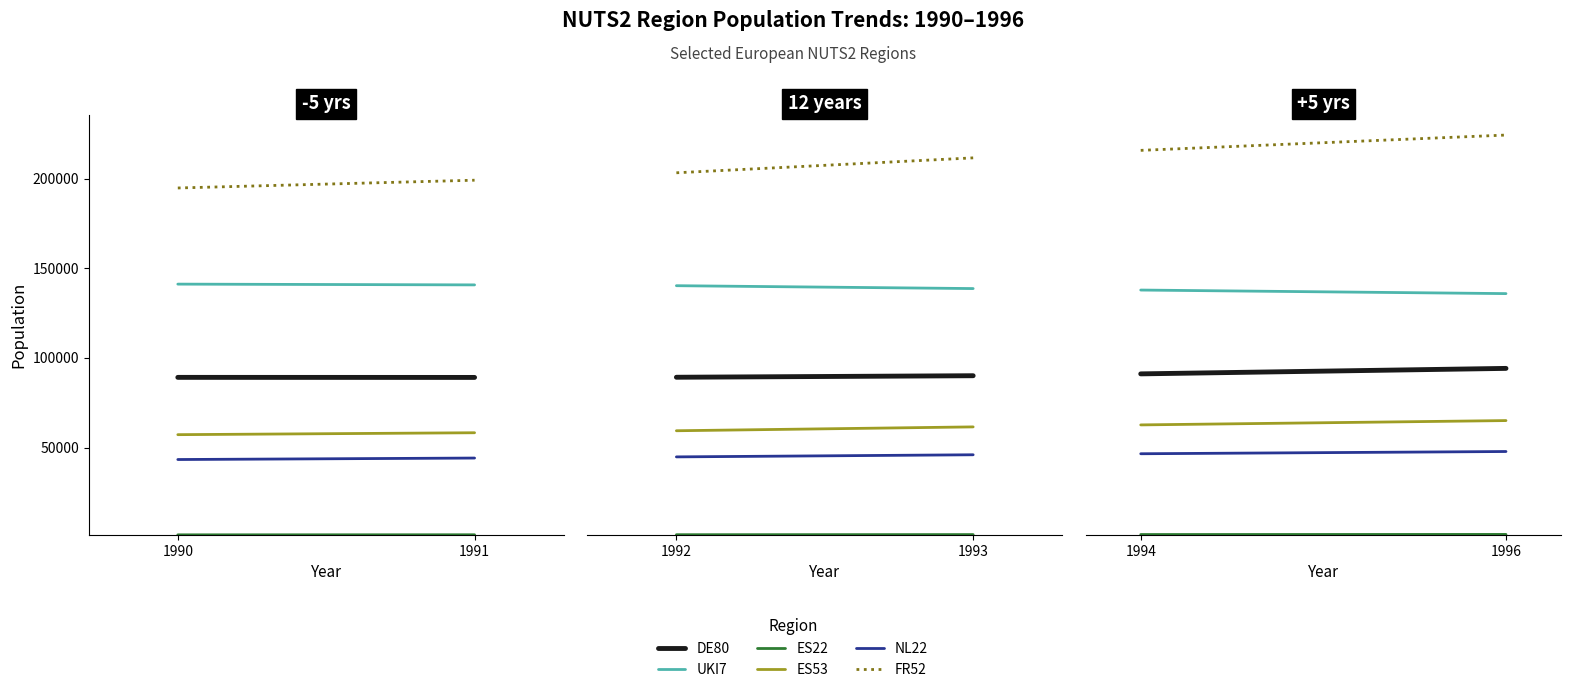

What are all the series names shown in the legend?

DE80, UKI7, ES22, ES53, NL22, FR52